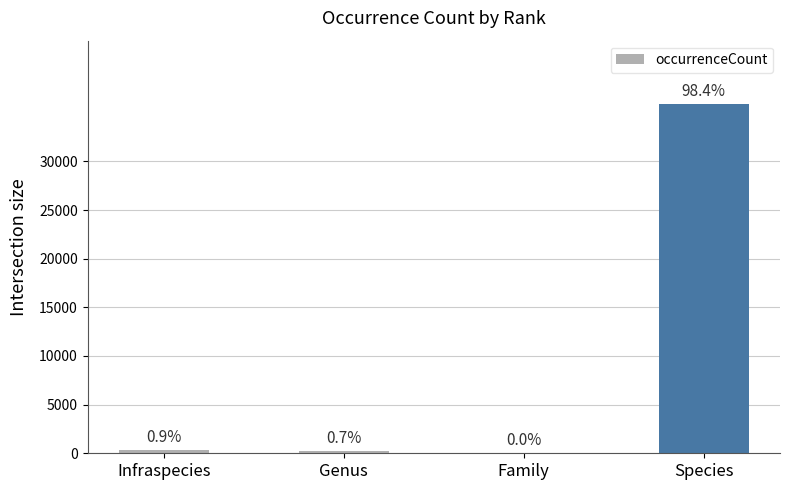

Reading right to left, list all the values displayed in this chart.

35942	5	245	346